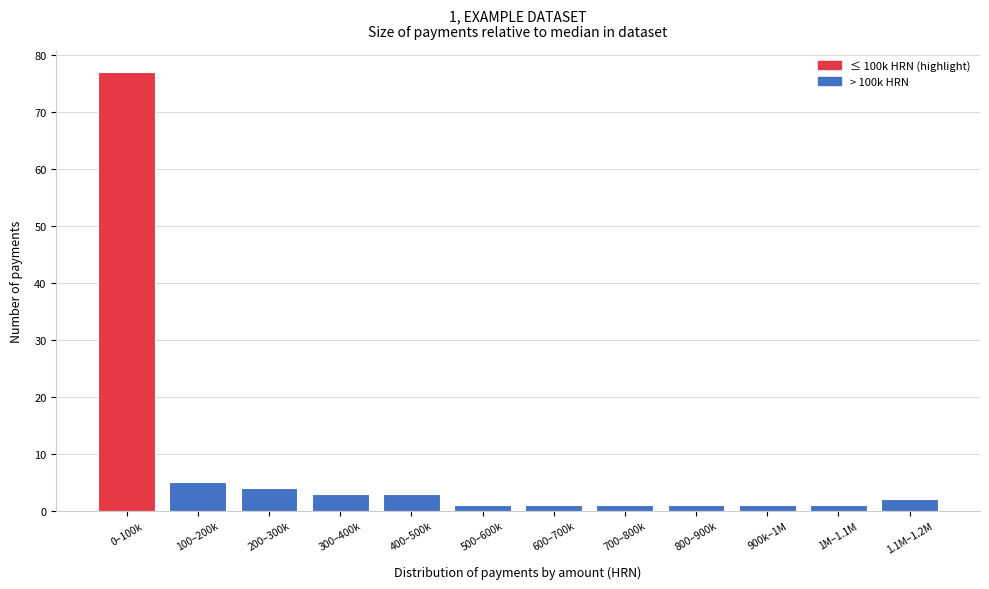

Reading left to right, list all the values displayed in this chart.

77	5	4	3	3	1	1	1	1	1	1	2